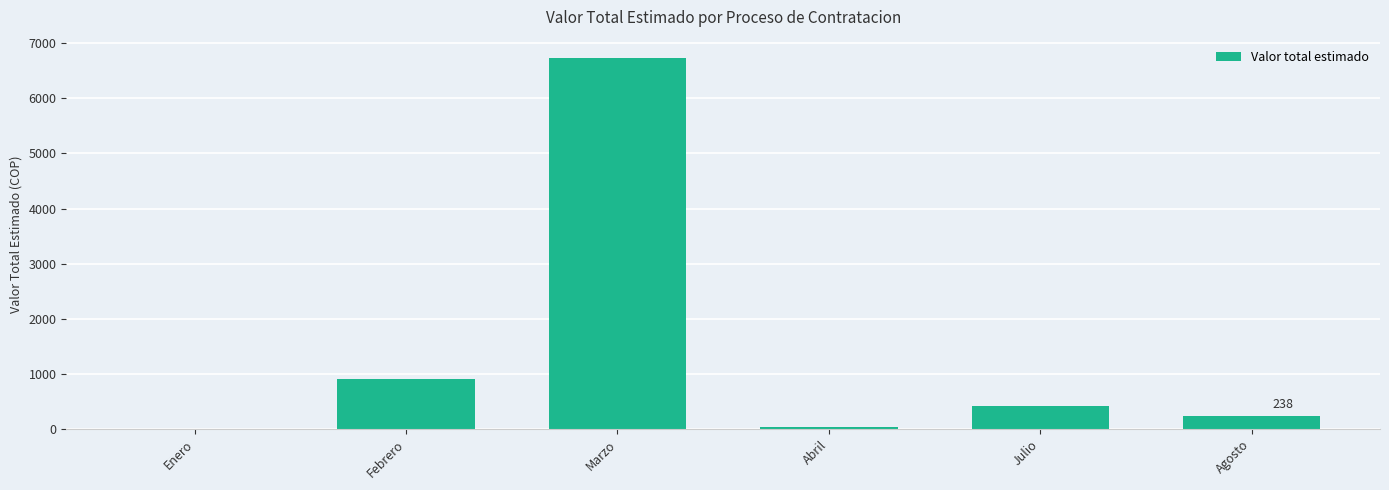

What is the ratio of the value at Enero to the value at Abril?

0.1